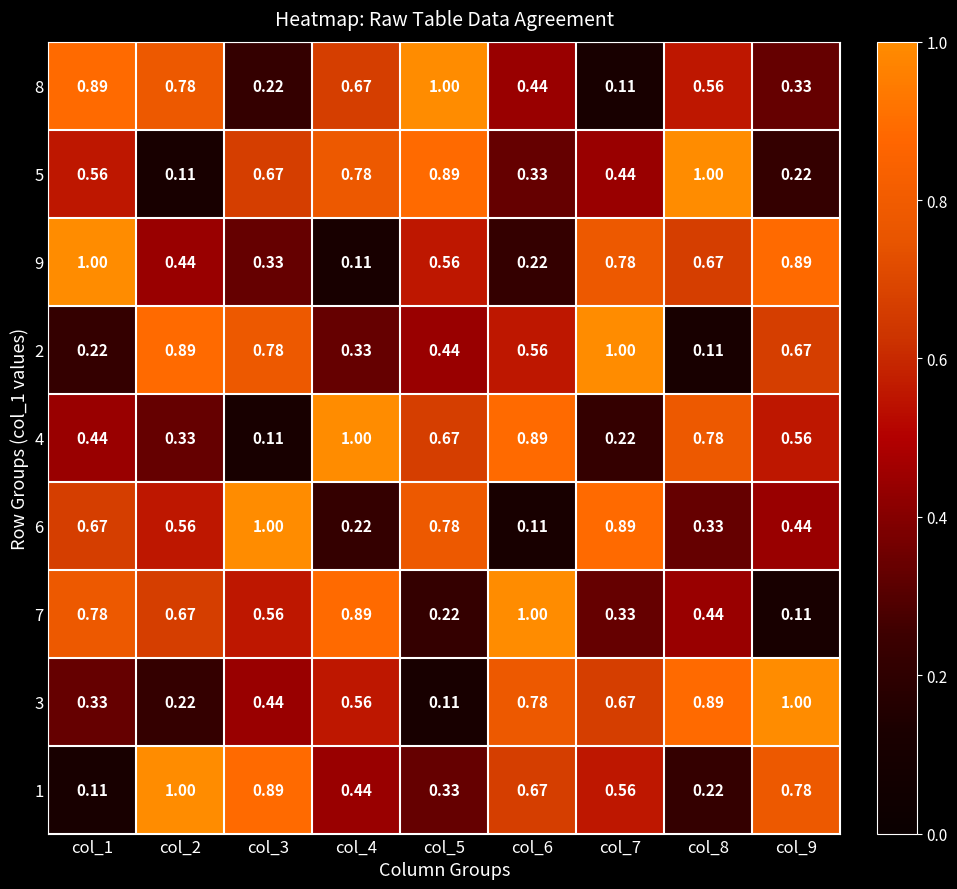

Is the value of 1 at col_3 greater than the value of 5 at col_3?

Yes